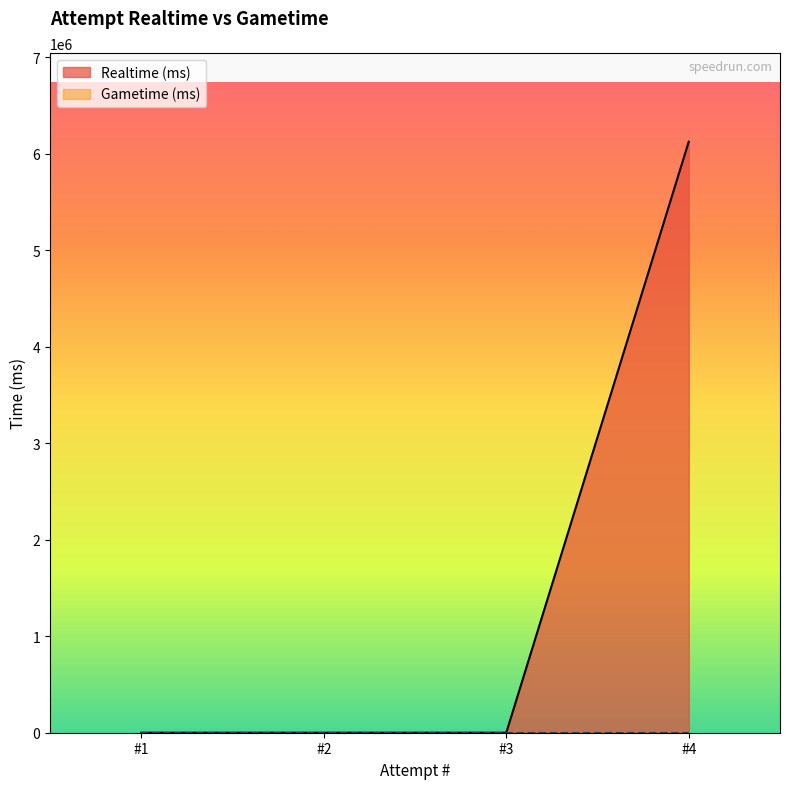

Which category has the highest value across all series?

#4